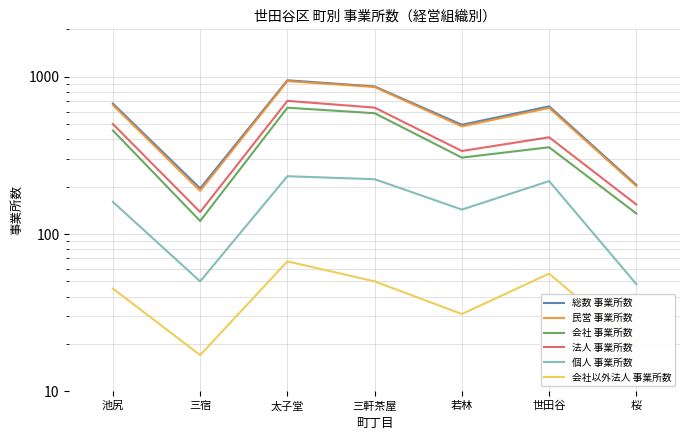

The value of 個人 事業所数 at 桜 is 68. True or false?

False